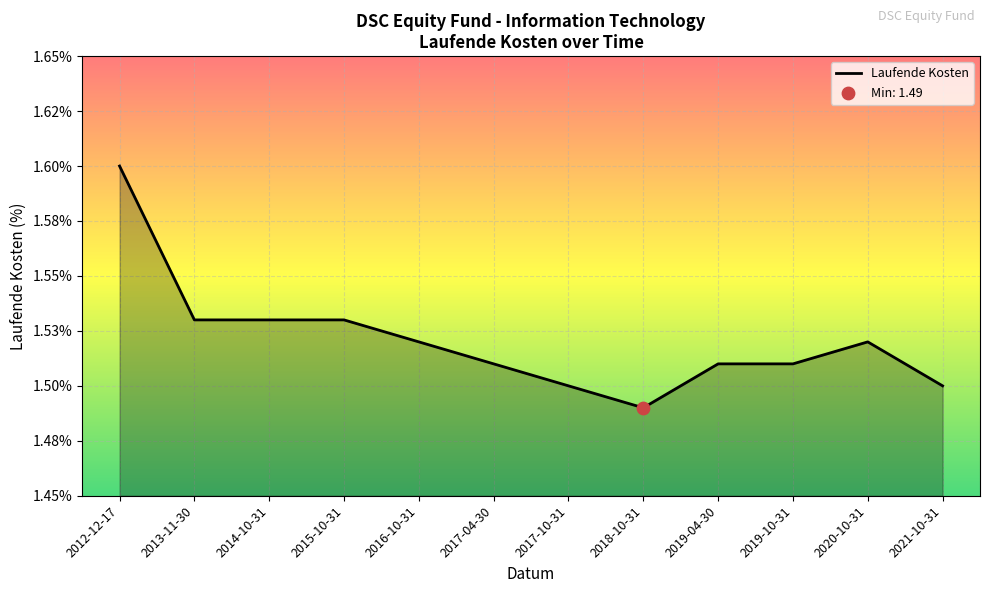

What is the ratio of the value at 2018-10-31 to the value at 2017-10-31?

1.0